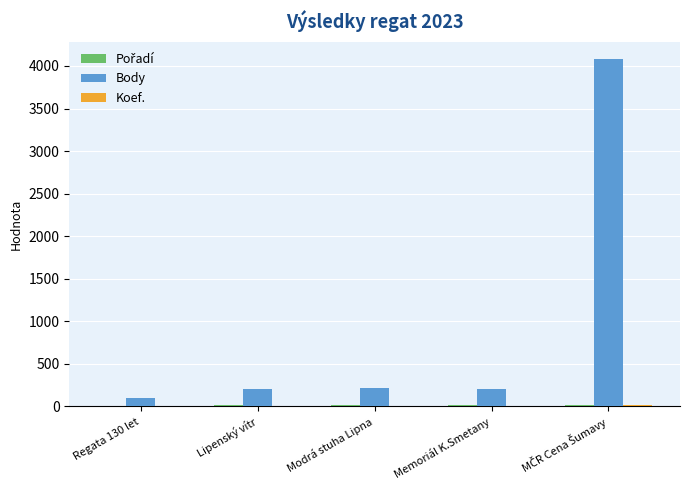

True or false: Body has a value of 221 at Modrá stuha Lipna.

True